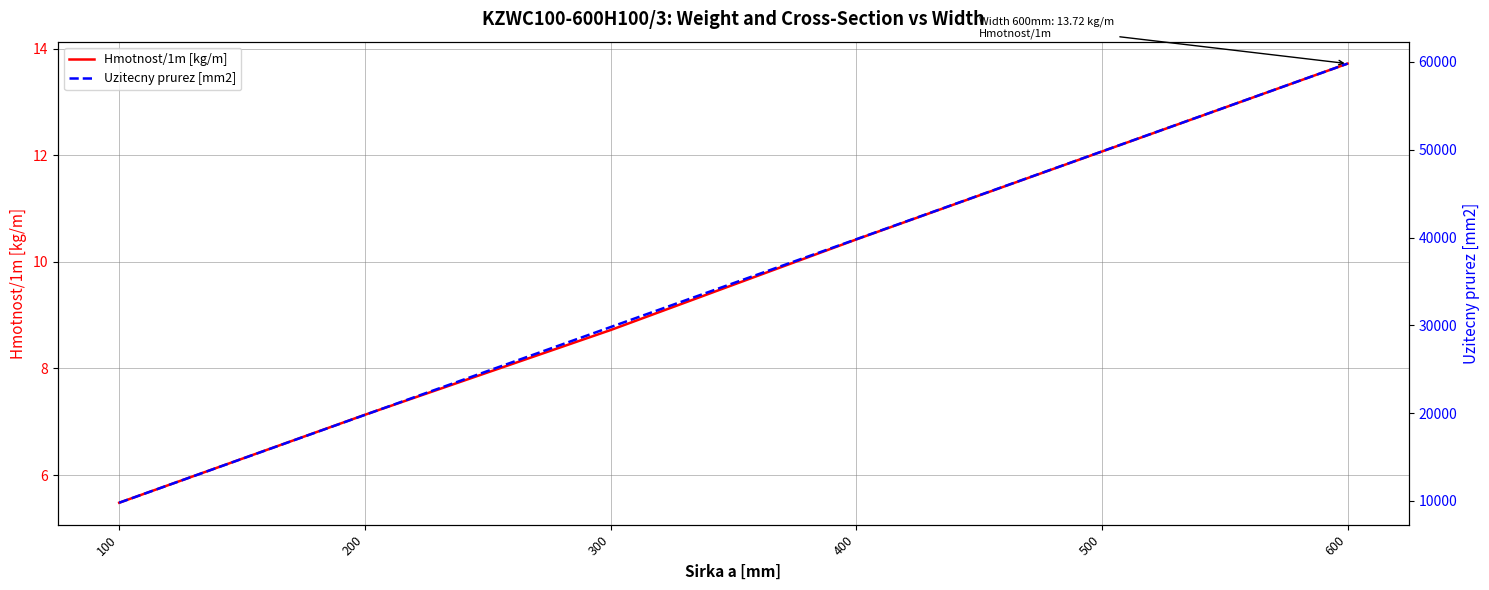

Is the value of Hmotnost/1m [kg/m] at 200 greater than the value of Uzitecny prurez [mm2] at 500?

No